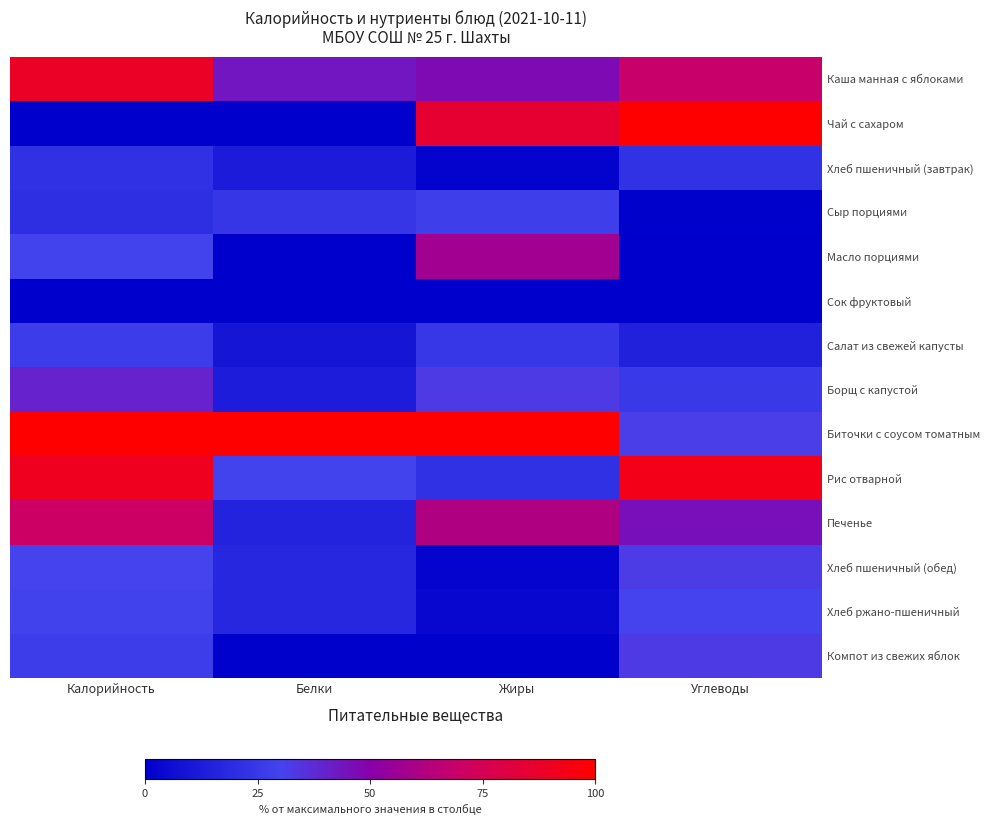

How many data points does each series have?

4